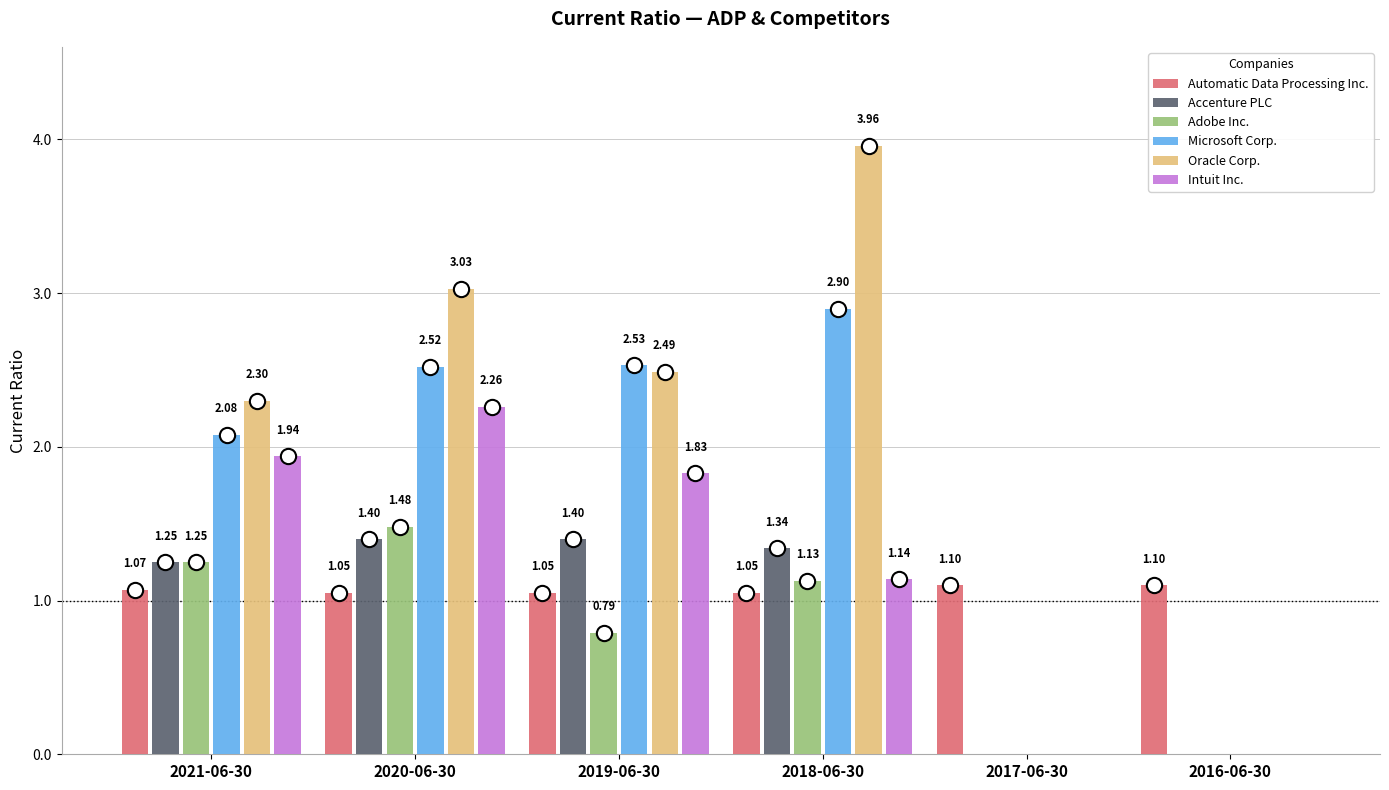

What is the total value across all series at 2016-06-30?

1.1